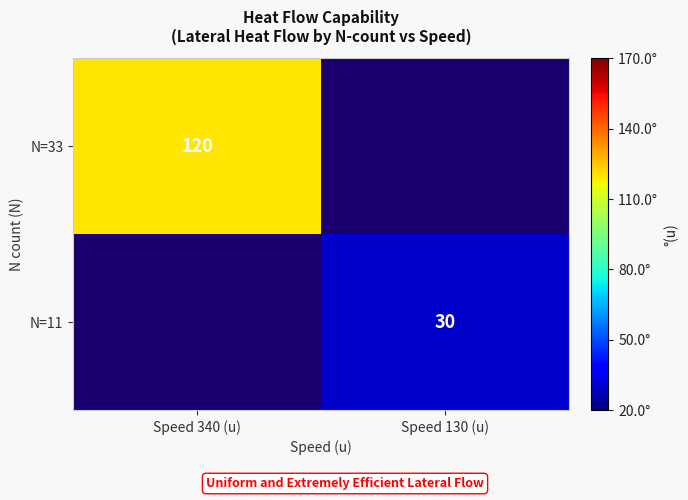

How many categories are shown in the chart?

2